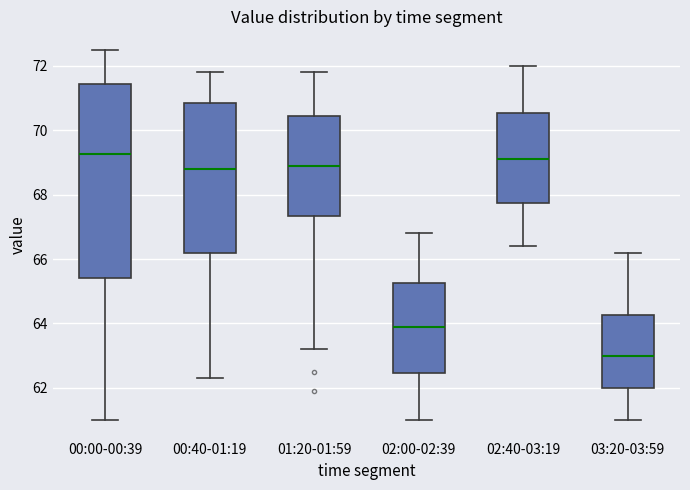

Comparing the boxes themselves (not the whiskers), which one is the tallest?

00:00-00:39